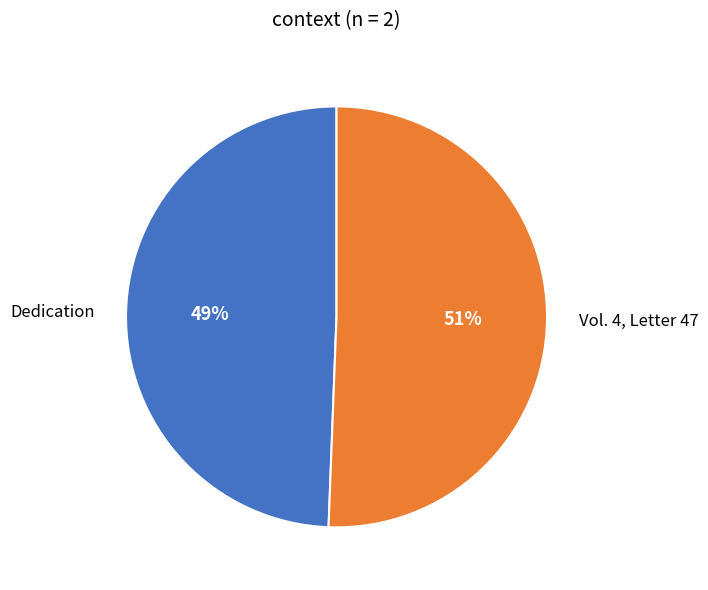

Which has a higher value, Vol. 4, Letter 47 or Dedication?

Vol. 4, Letter 47